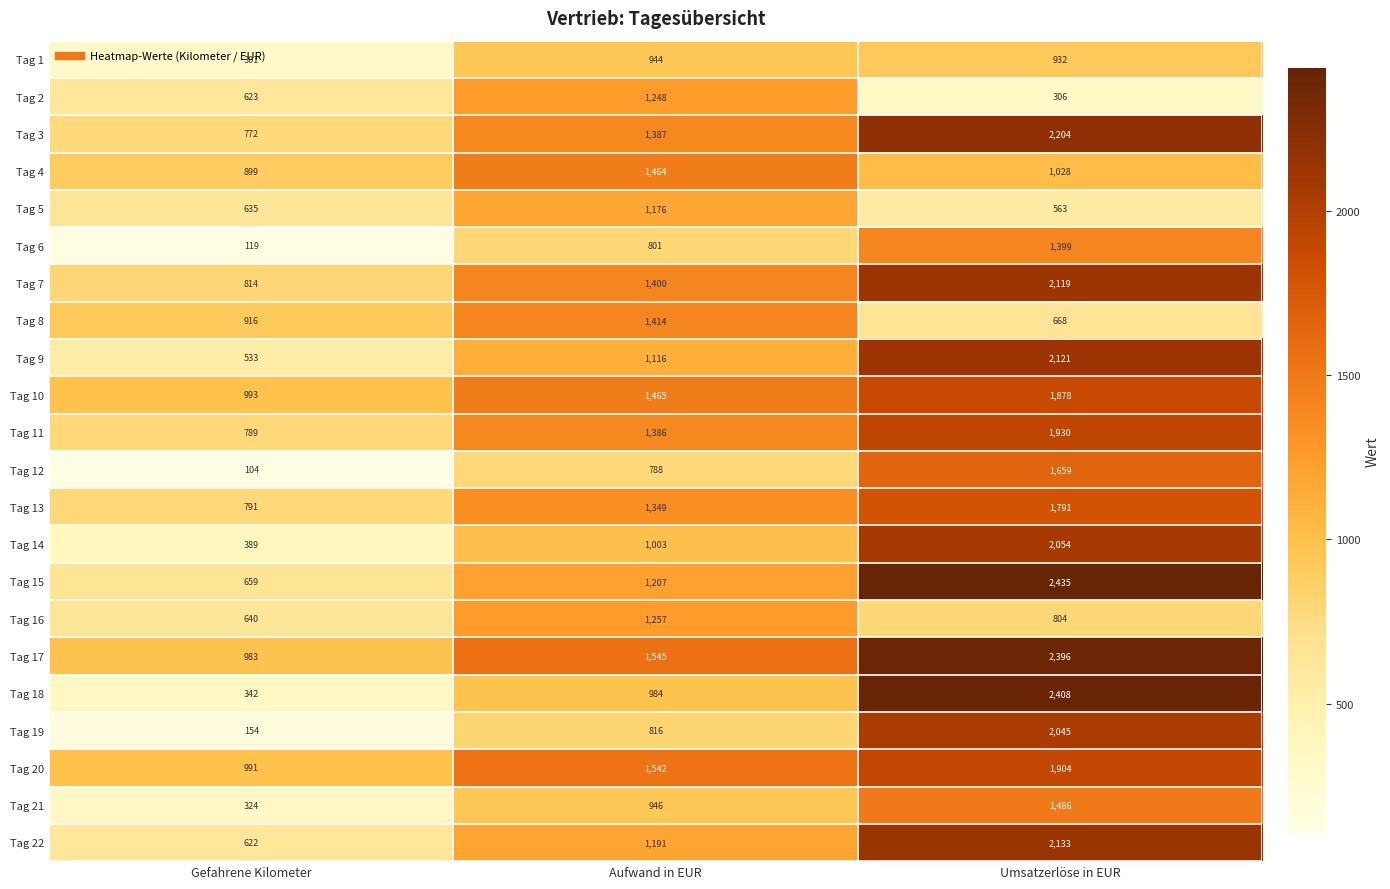

What value does the Tag 5 series have at Aufwand in EUR, to the nearest 10?

1180